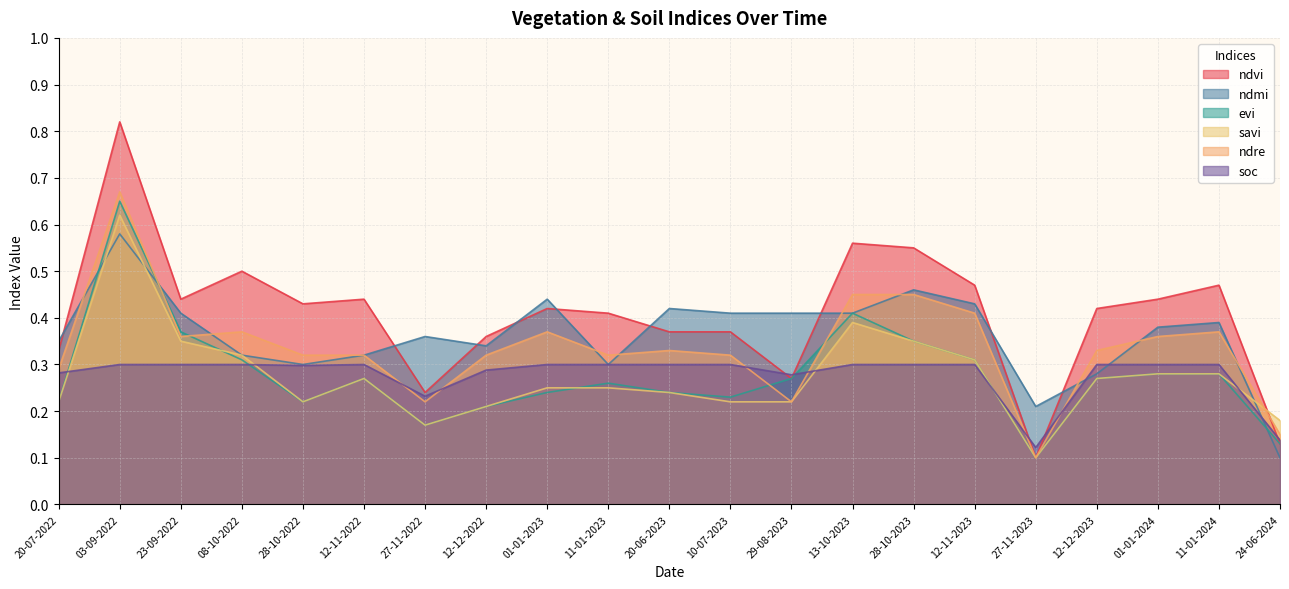

At how many categories does at least one series exceed 0?

21